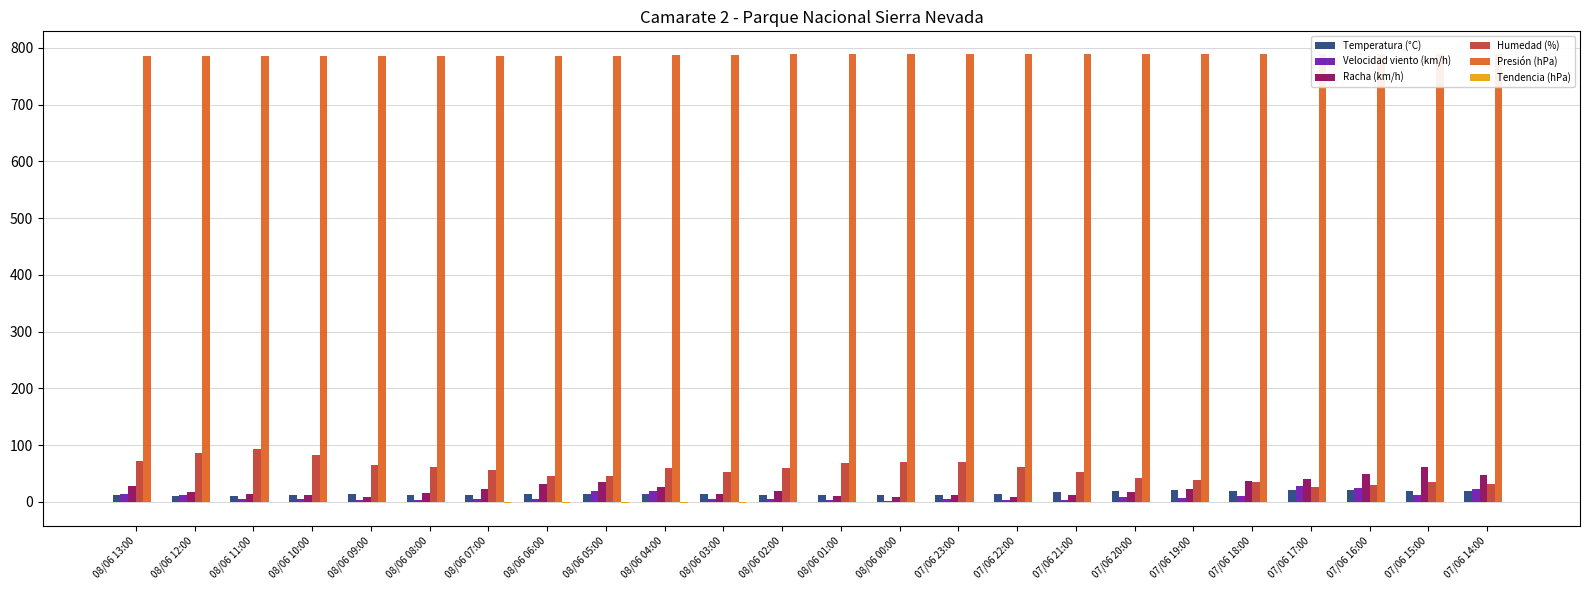

Count the number of data series in this chart.

6